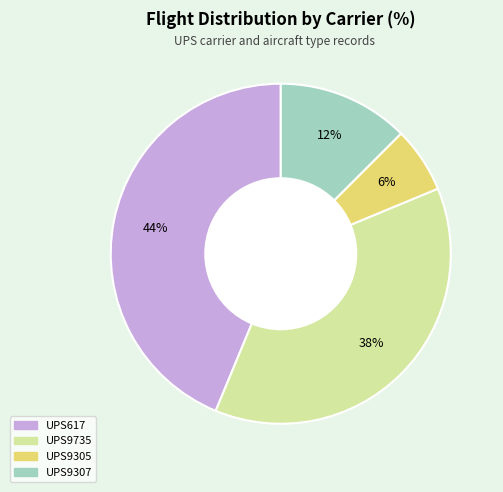

What is the ratio of the value at UPS9307 to the value at UPS9305?

2.0